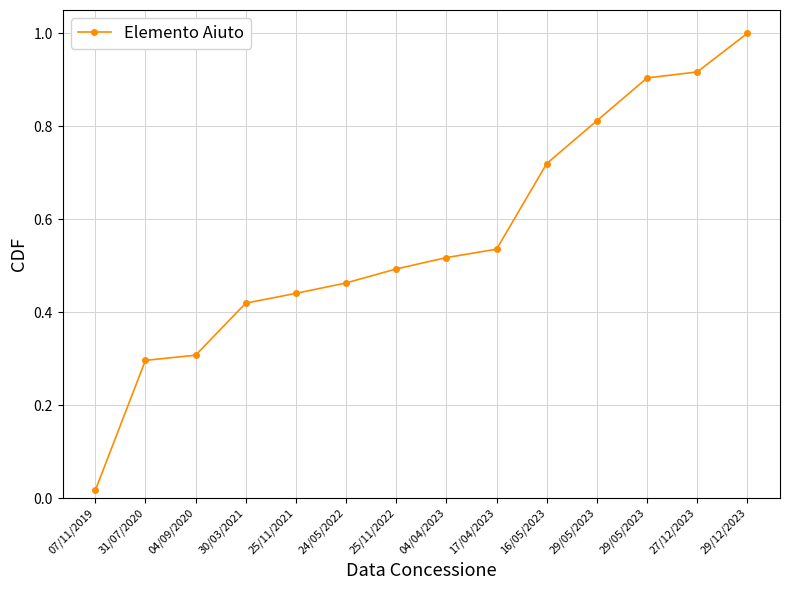

Is this an area chart (filled region under the line)?

No